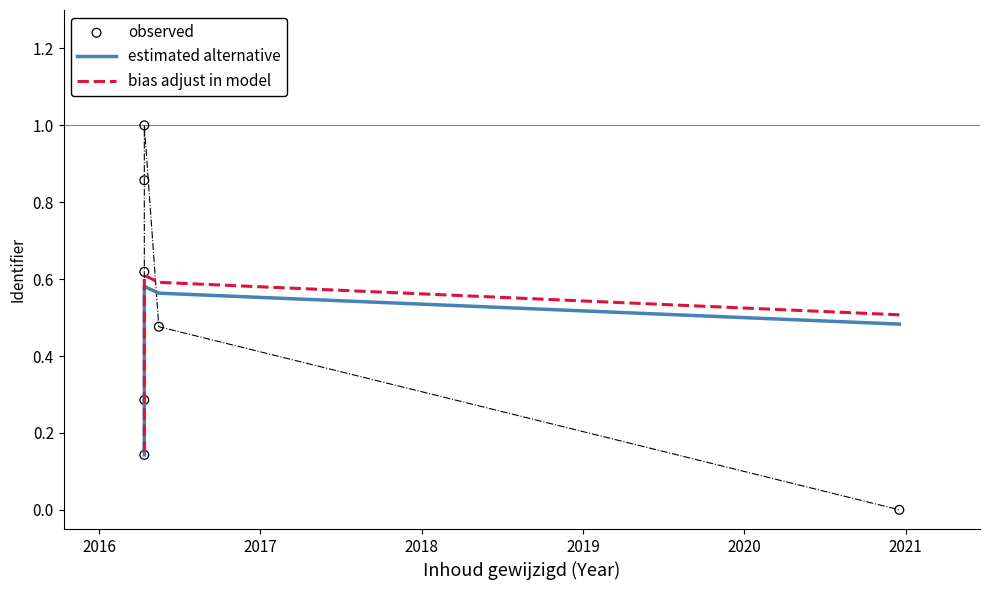

Which series has the widest spread of Y values?

observed